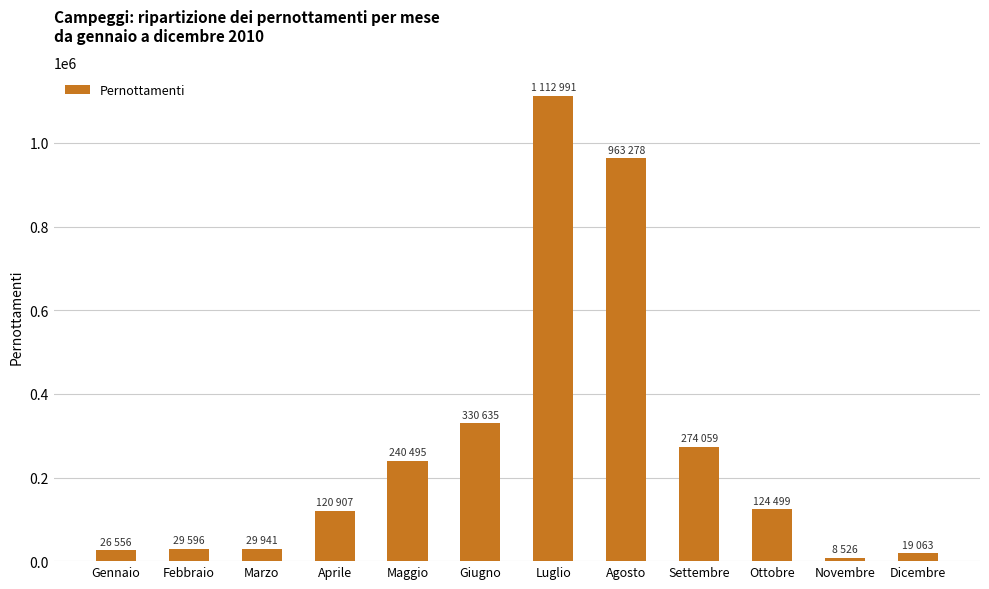

Which category has the highest value across all series?

Luglio